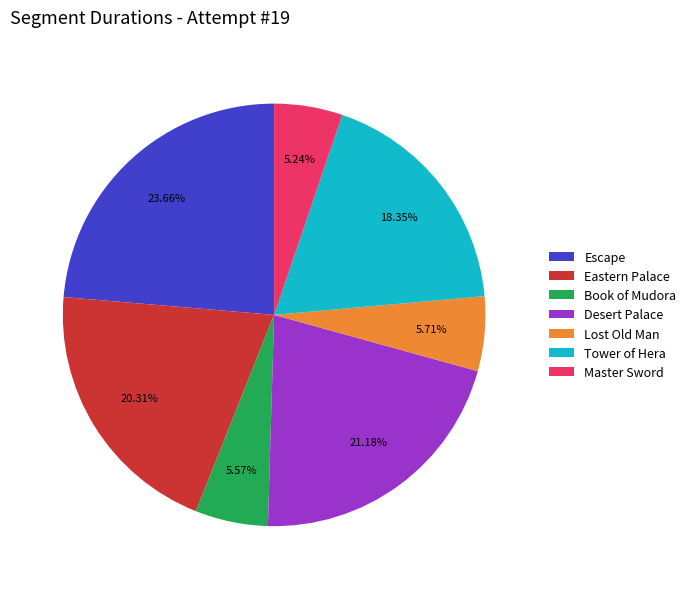

Is it true that Escape is 24% of the pie?

True